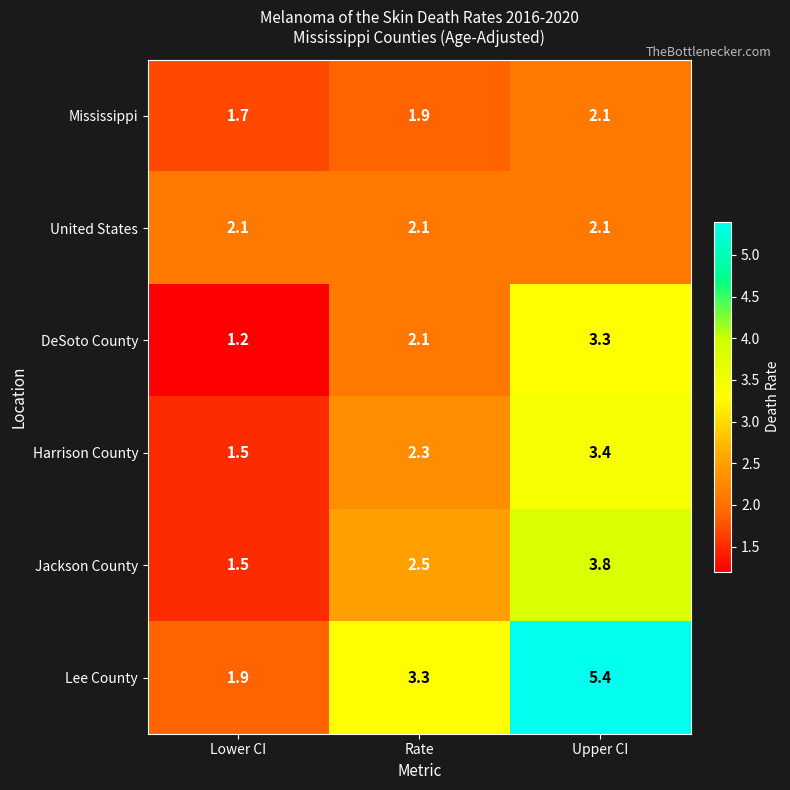

How many data points does each series have?

3